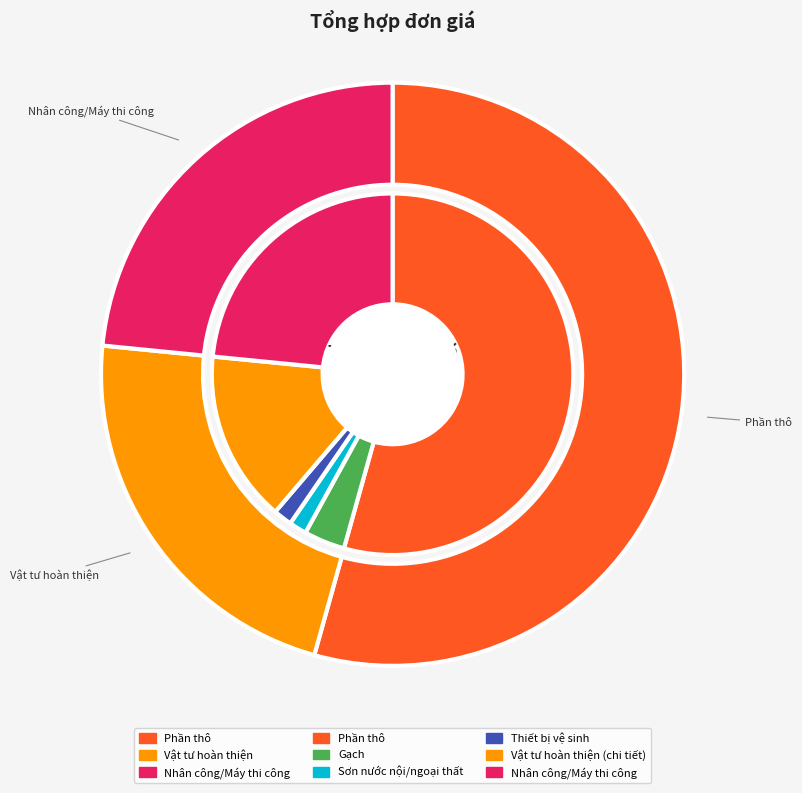

To the nearest percent, what is the average slice percentage?

33%